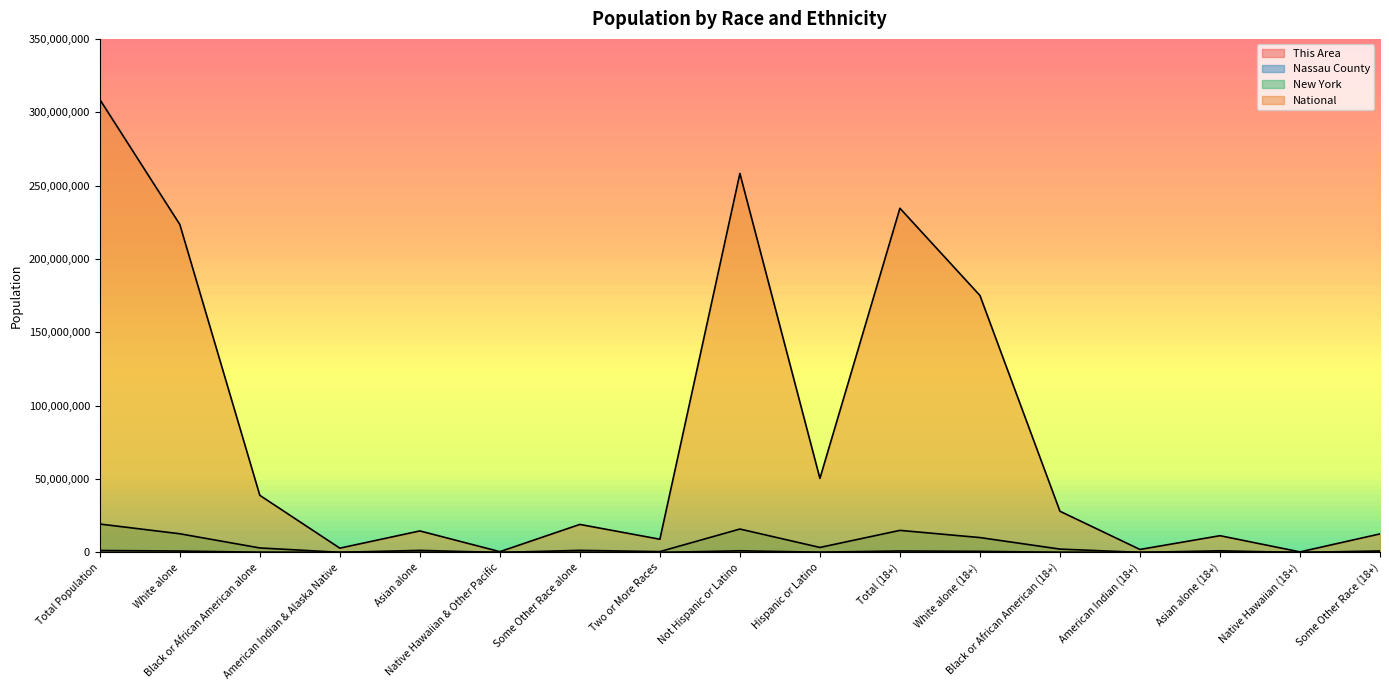

What is the sum of all This Area values?

20757